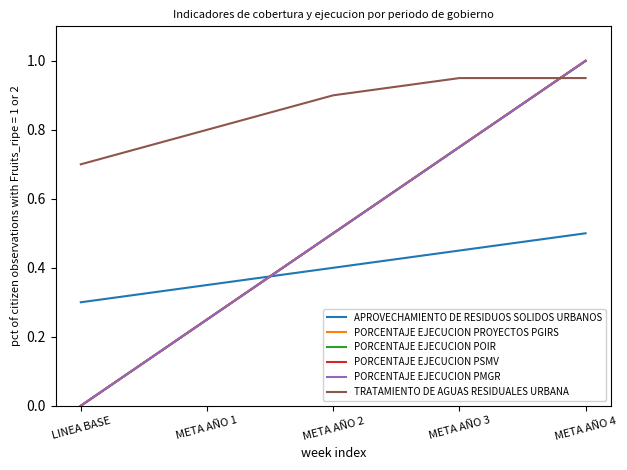

Which series has the widest spread of values?

PORCENTAJE EJECUCION PROYECTOS PGIRS